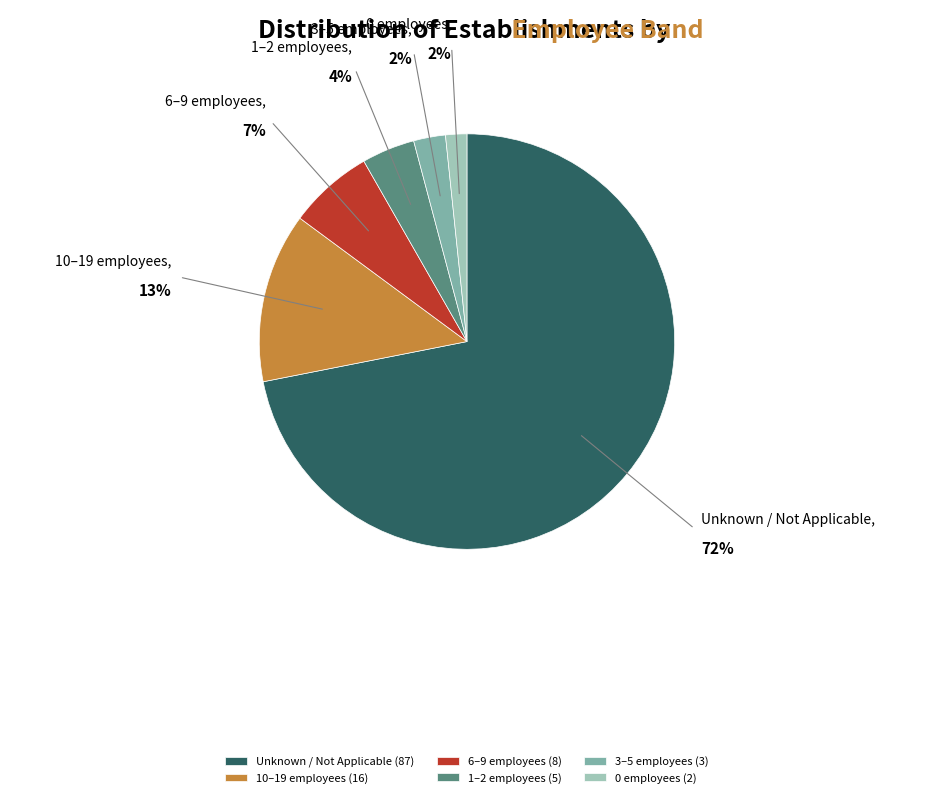

Between 0 employees (2) and Unknown / Not Applicable (87), which is larger?

Unknown / Not Applicable (87)